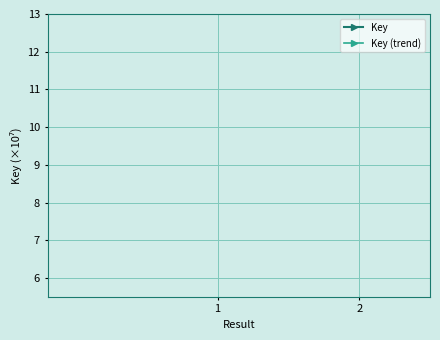

What is the difference between the maximum and minimum values in the Key series?

13.2